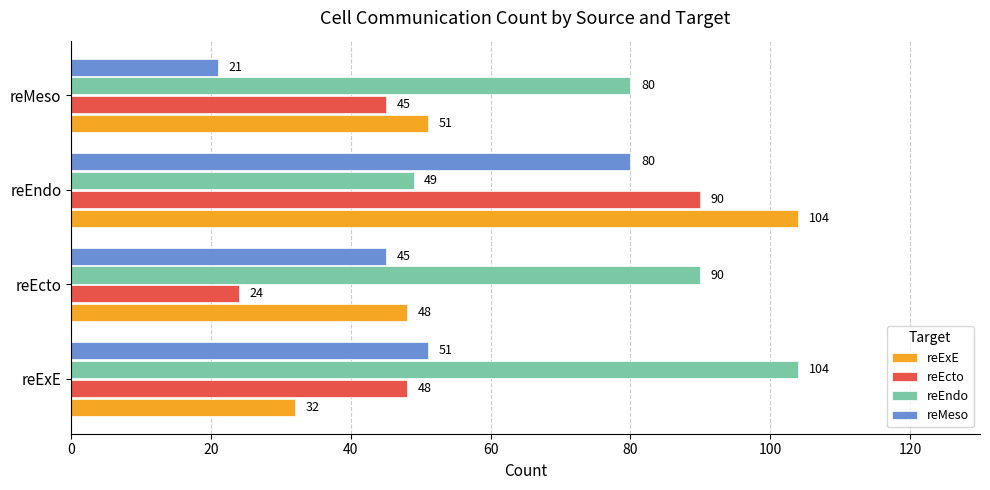

At which category does the chart reach its minimum across all series?

reMeso